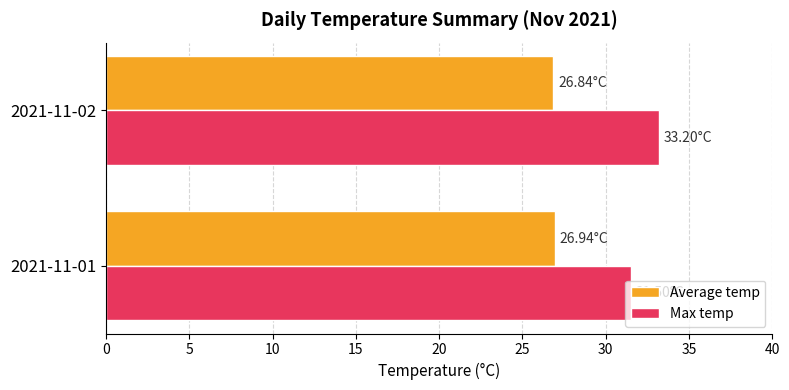

Count the number of data series in this chart.

2